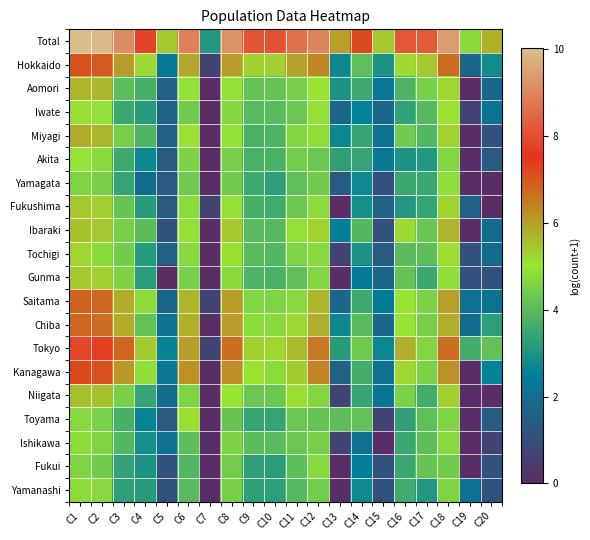

Between C10 and C20, which is larger?

C10